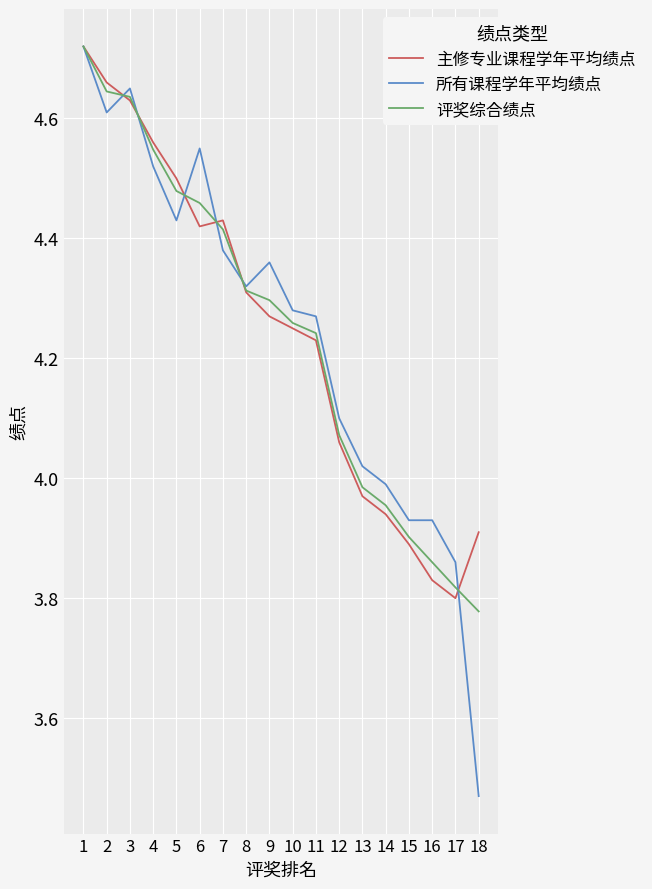

List the series in order of their overall mean, lowest first.

主修专业课程学年平均绩点, 评奖综合绩点, 所有课程学年平均绩点